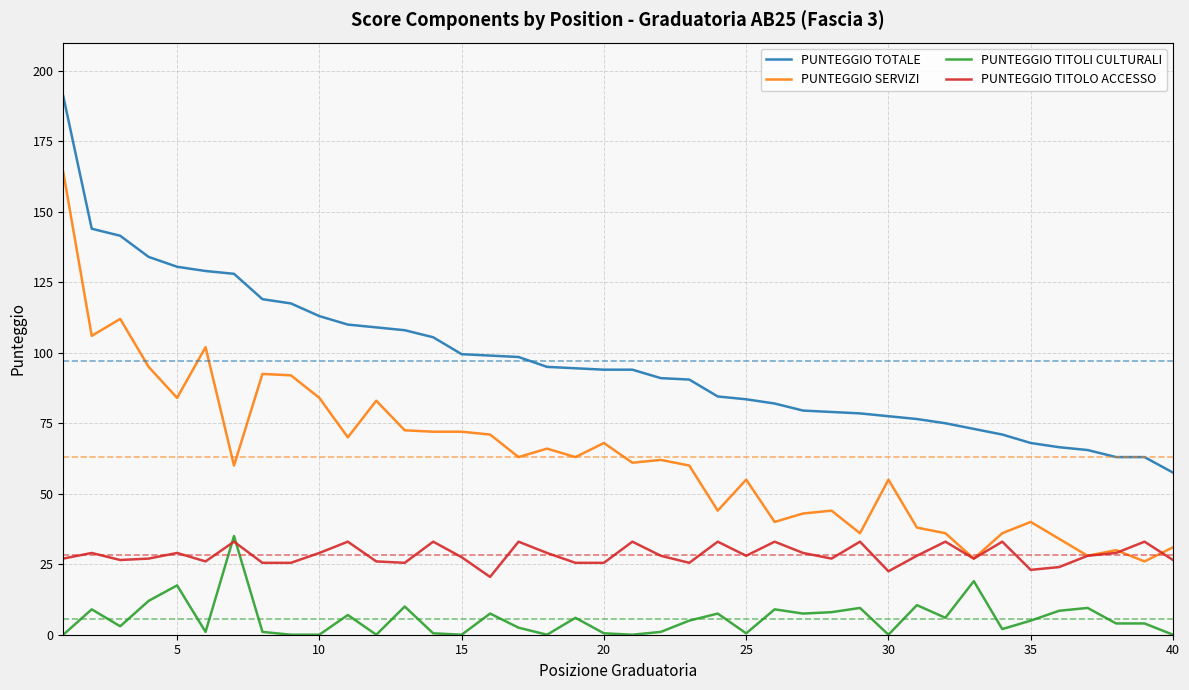

Which series has the largest range (max minus min)?

PUNTEGGIO SERVIZI